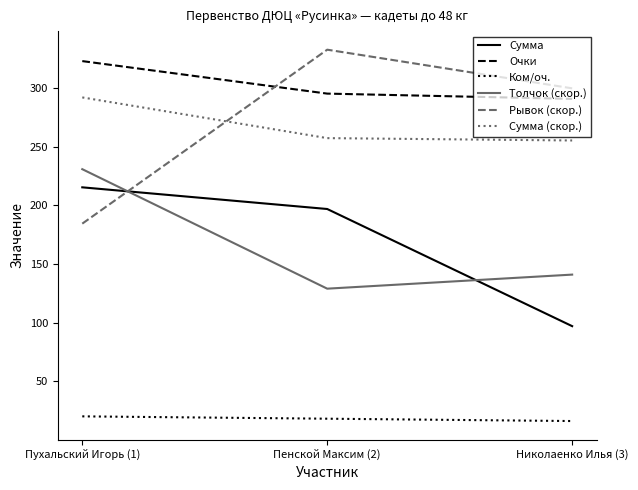

What is the spread (max minus min) of values at Пенской Максим (2)?

315.0